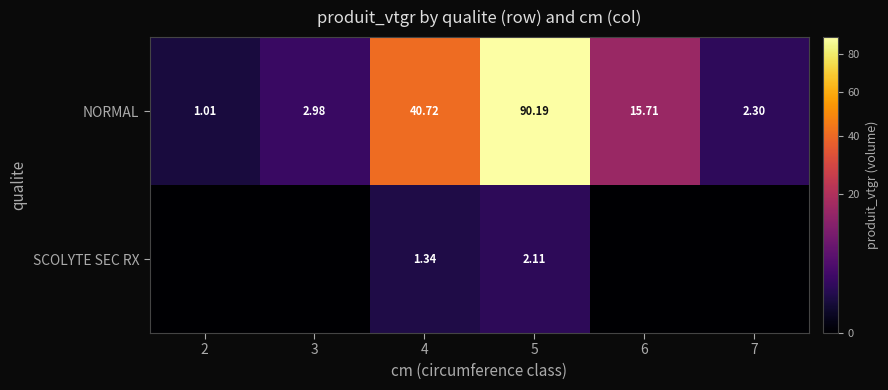

Rank the series at 5 from lowest to highest value.

SCOLYTE SEC RX, NORMAL